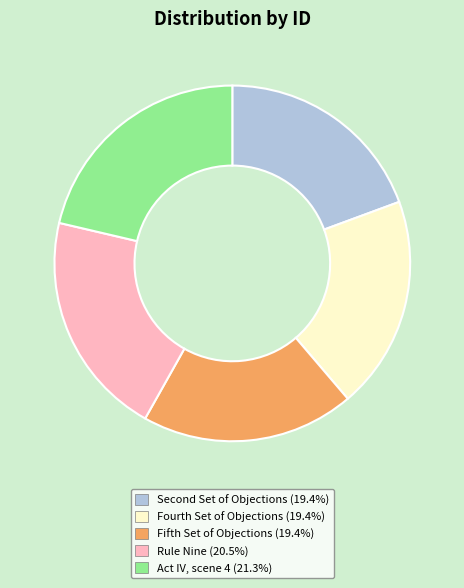

The Act IV, scene 4 slice represents 21% of the pie. True or false?

True